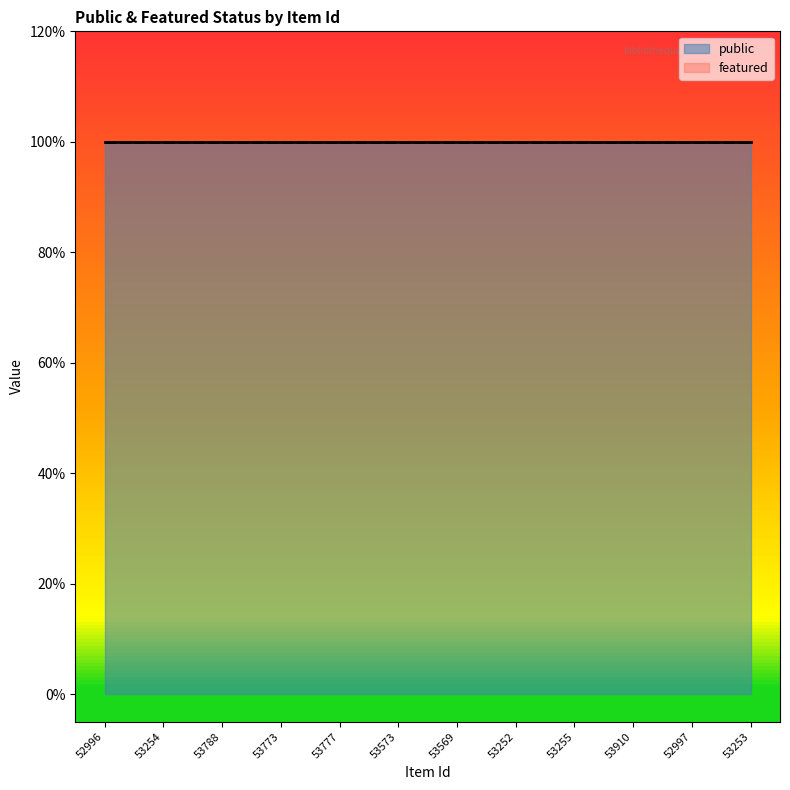

True or false: public and featured cross at least once.

False